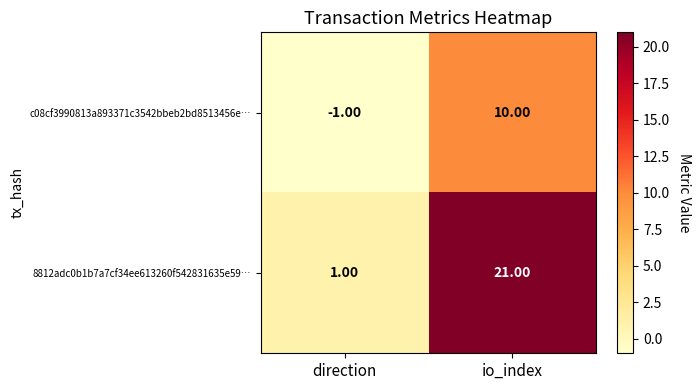

At which category does the chart reach its peak across all series?

io_index